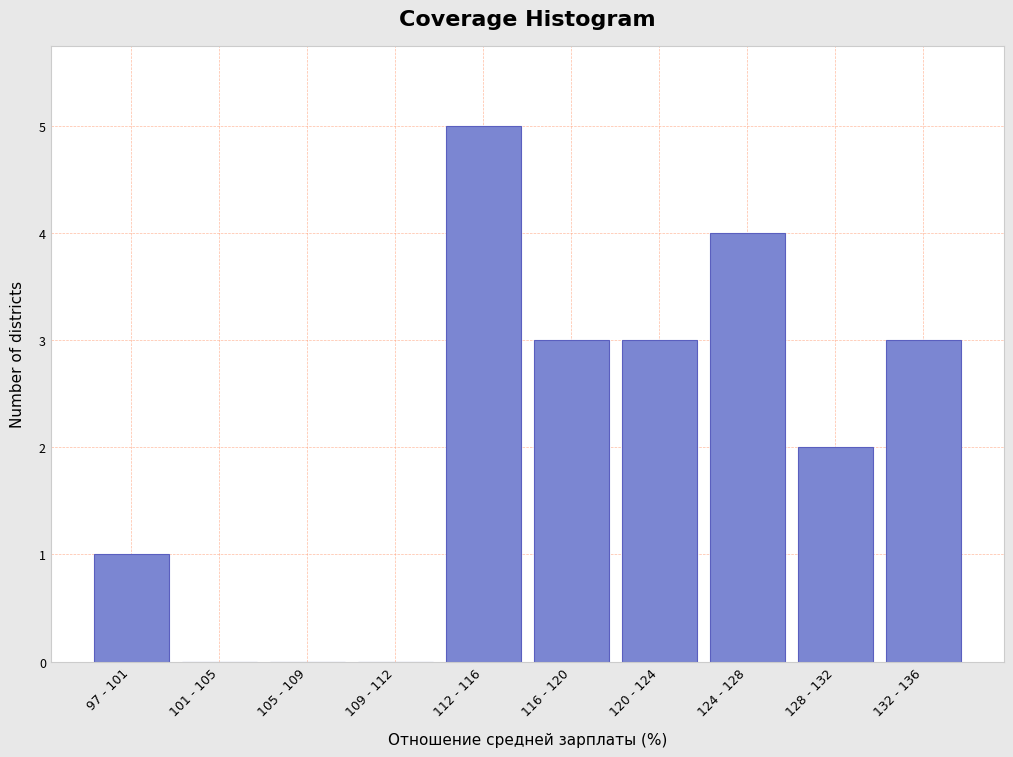

Reading left to right, list all the values displayed in this chart.

97 - 101=1	101 - 105=0	105 - 109=0	109 - 112=0	112 - 116=5	116 - 120=3	120 - 124=3	124 - 128=4	128 - 132=2	132 - 136=3